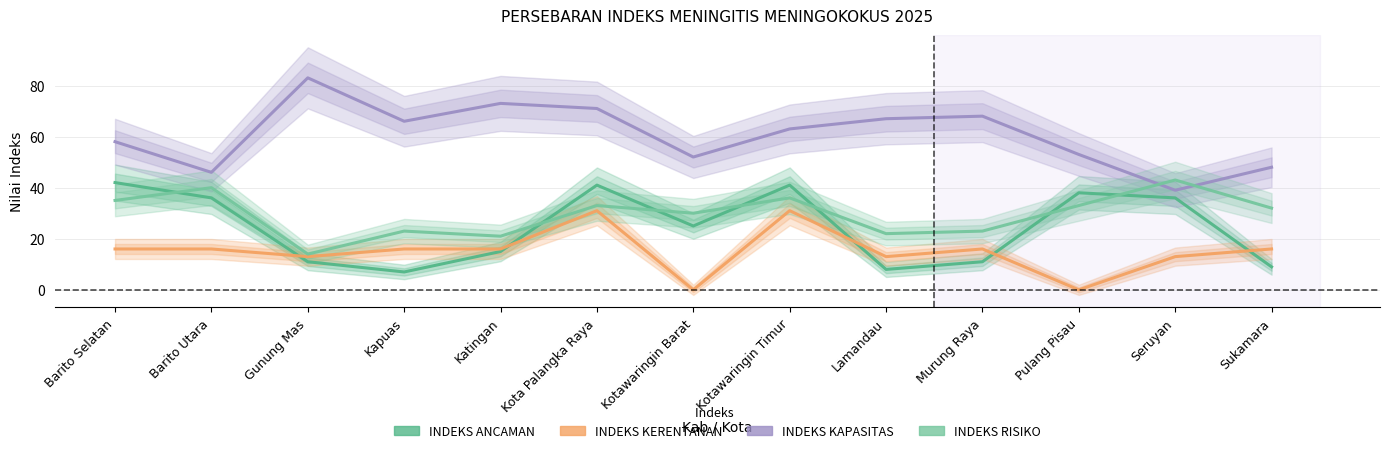

What is the total value across all series at Pulang Pisau?

124